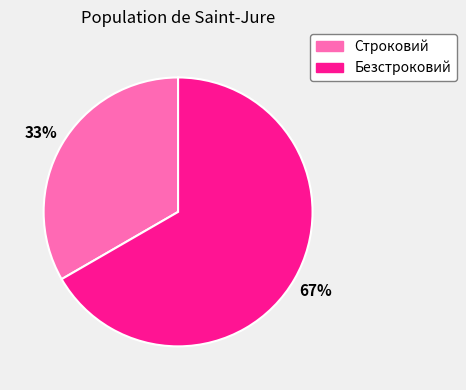

To the nearest percent, what is the combined percentage of Безстроковий and Строковий?

100%